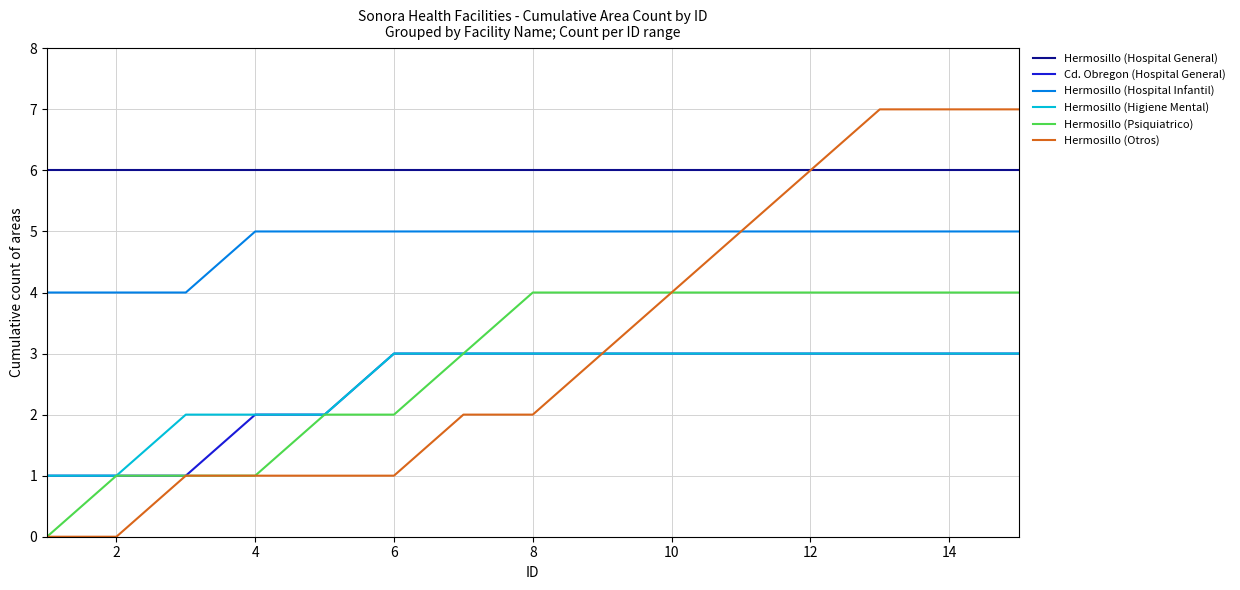

Which series has the largest range (max minus min)?

Hermosillo (Otros)